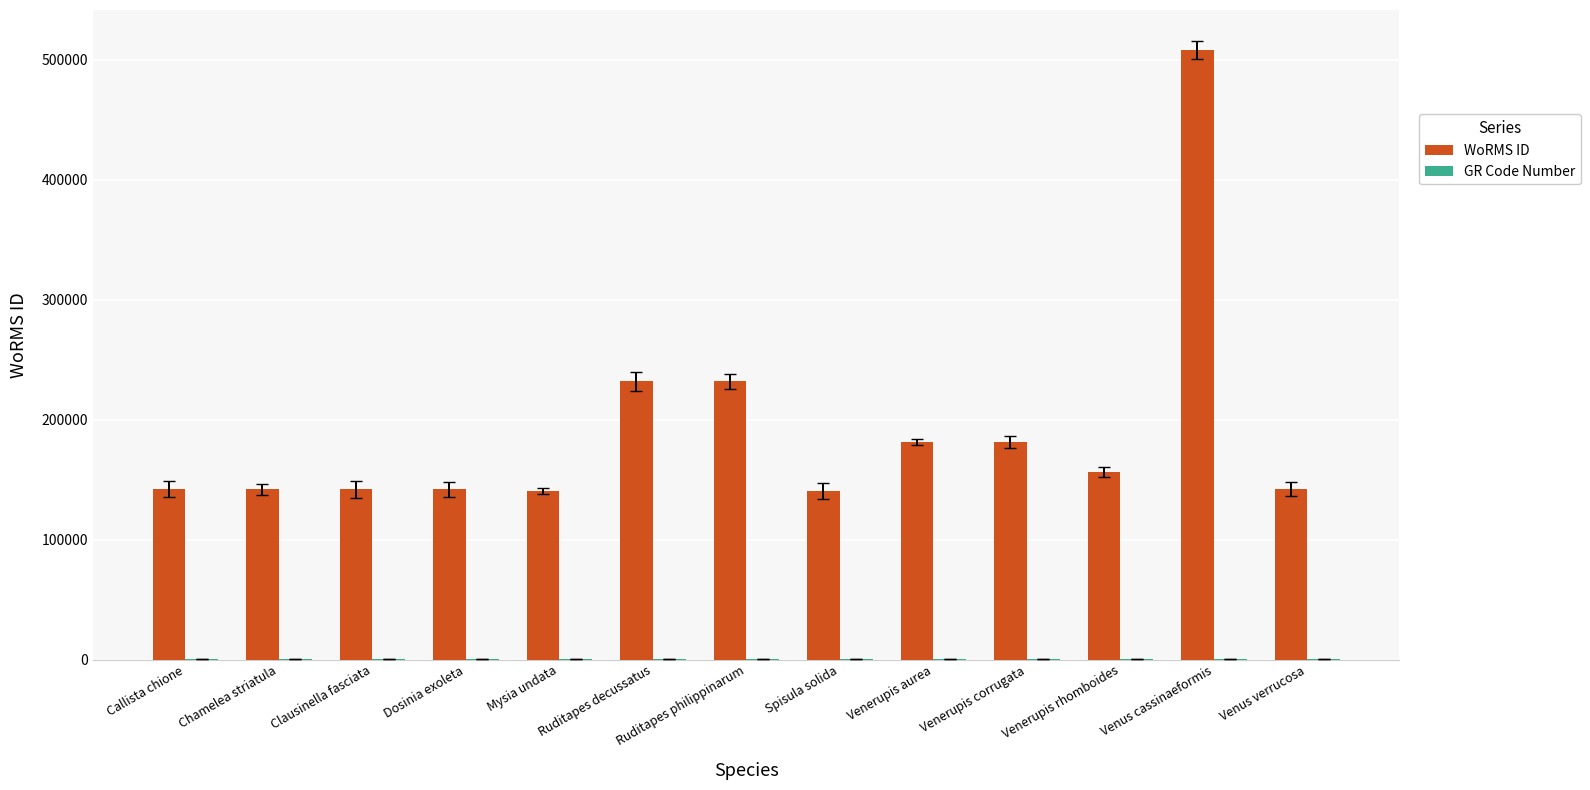

At which category does the chart reach its peak across all series?

Venus cassinaeformis